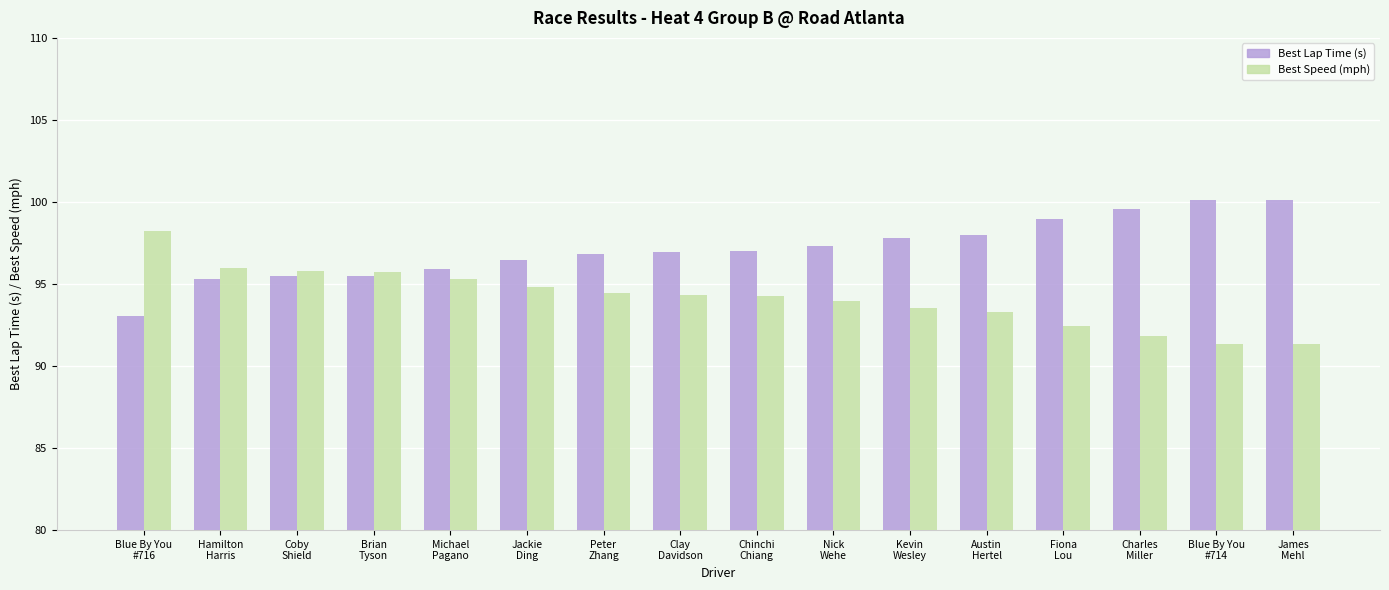

What is the sum of all Best Lap Time (s) values?

1554.4